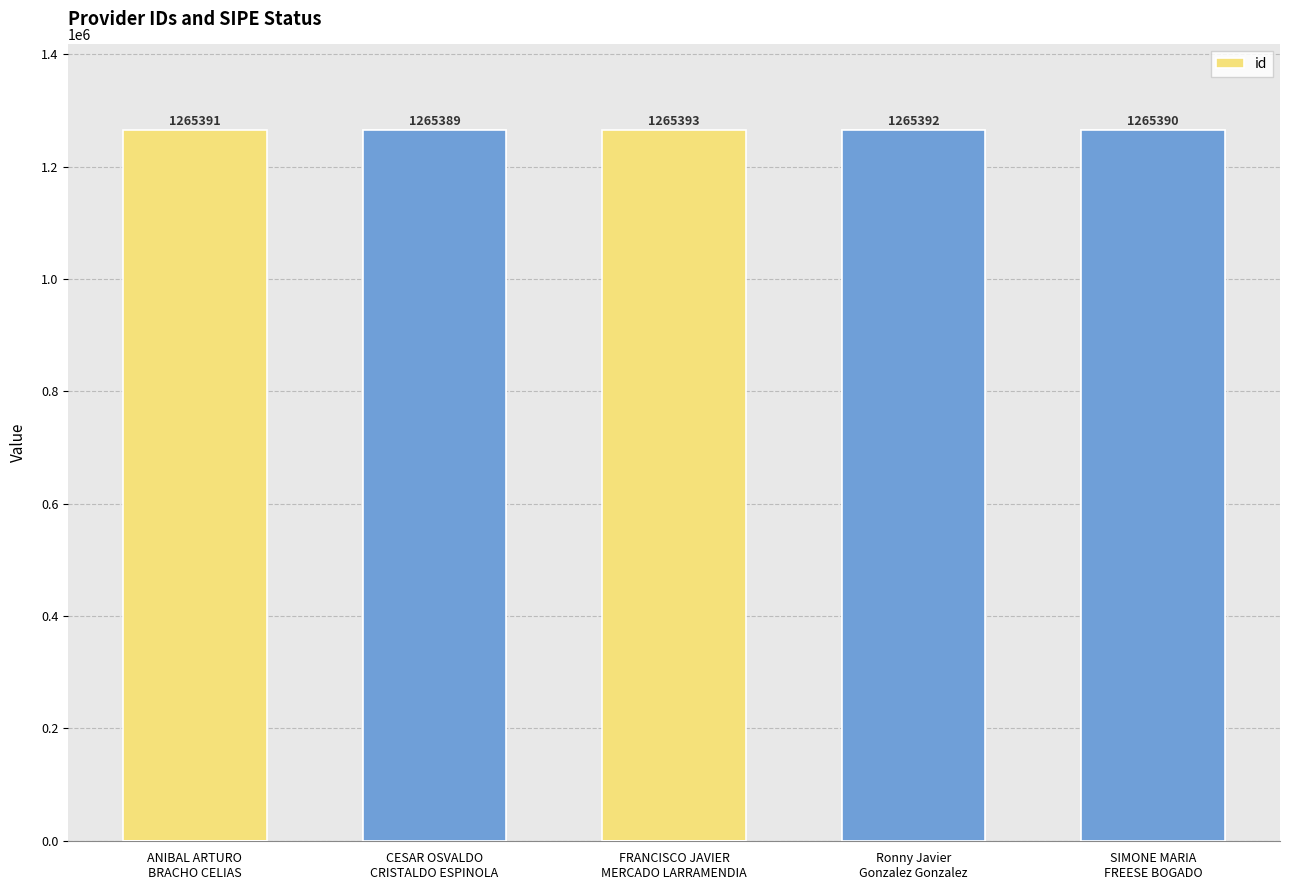

What is the difference between the second highest and minimum values?

3